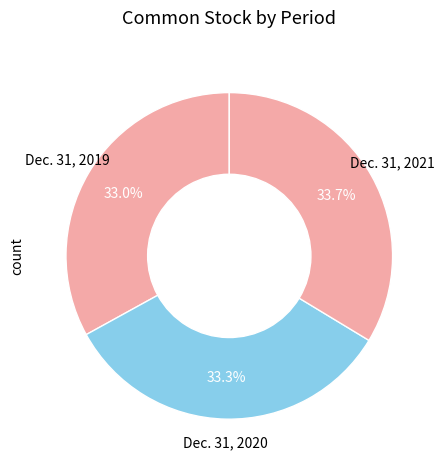

How many segments does this pie chart have?

3